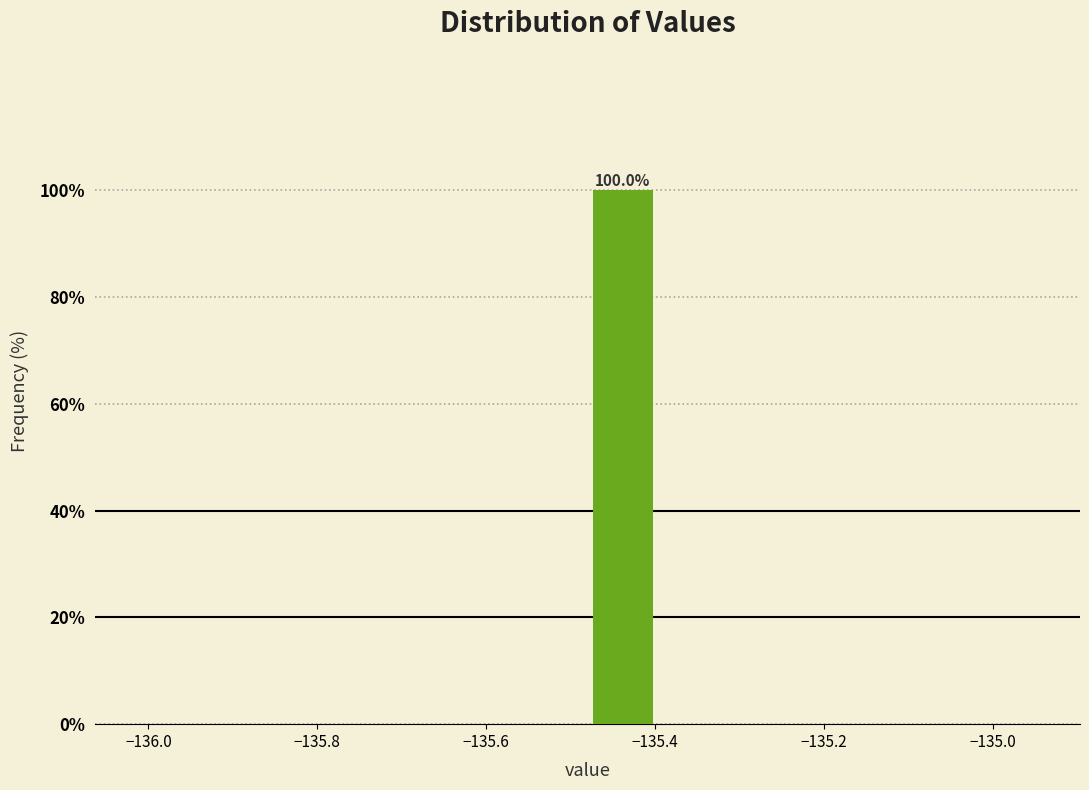

Which range on the x-axis has the tallest bar?

-135.48 to -135.40